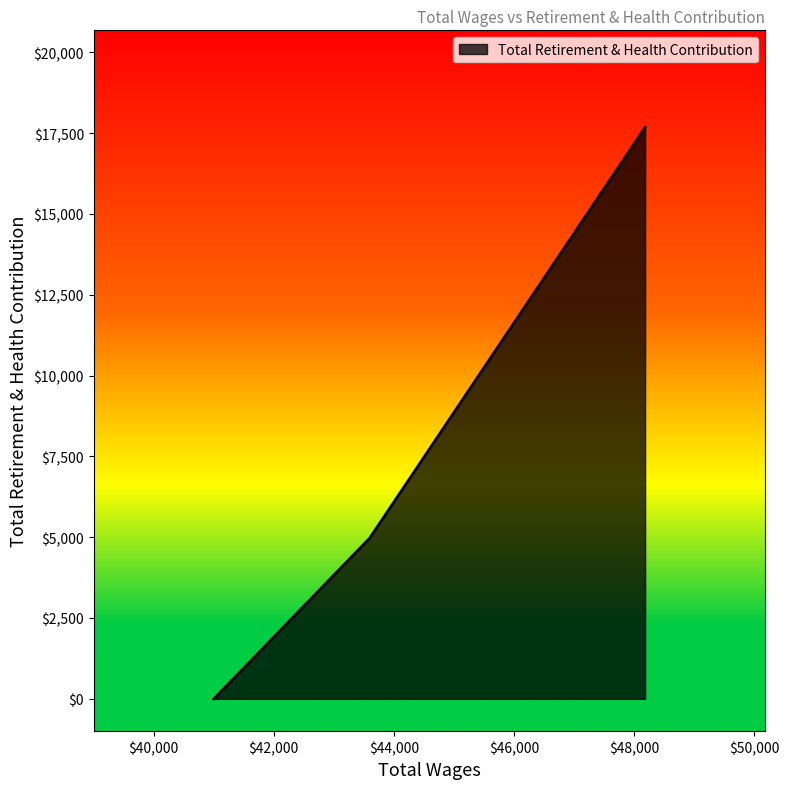

What is the maximum value shown in the chart?

17677